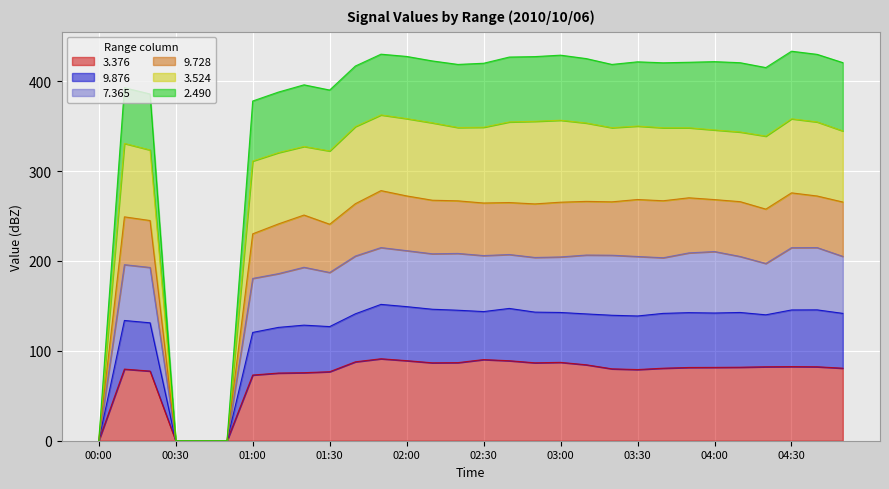

How many values in the   7.365 series exceed 205?

14